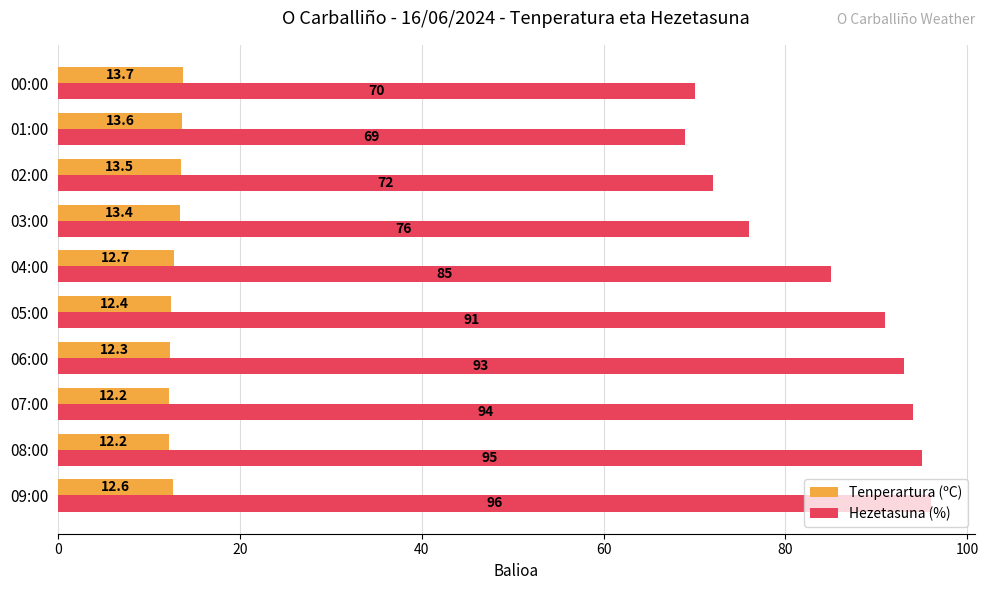

What is the lowest value of the Tenperartura (ºC) series?

12.2